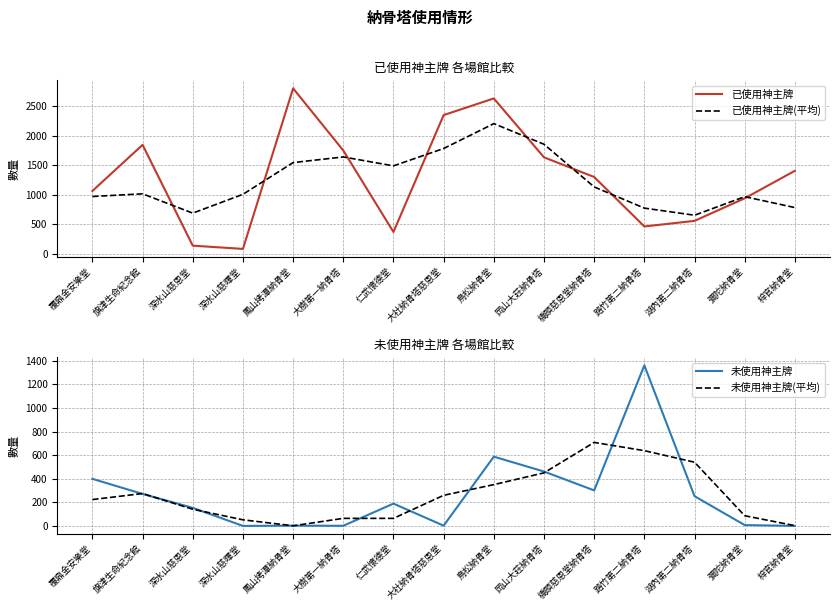

In 未使用神主牌(平均), how many points are lower than both neighbors (excluding endpoints)?

1